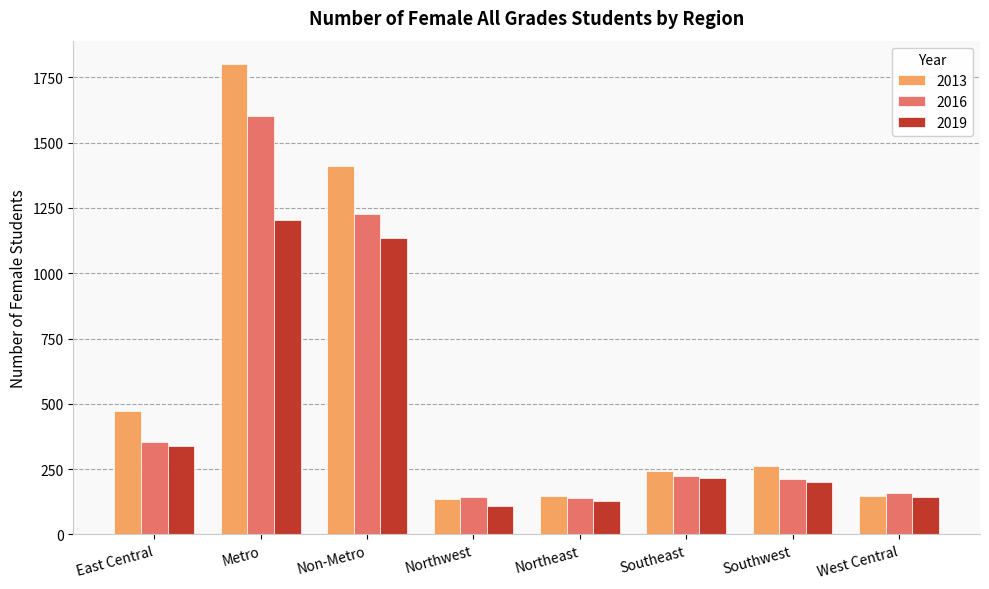

Which series changed the most between East Central and Southwest?

2013